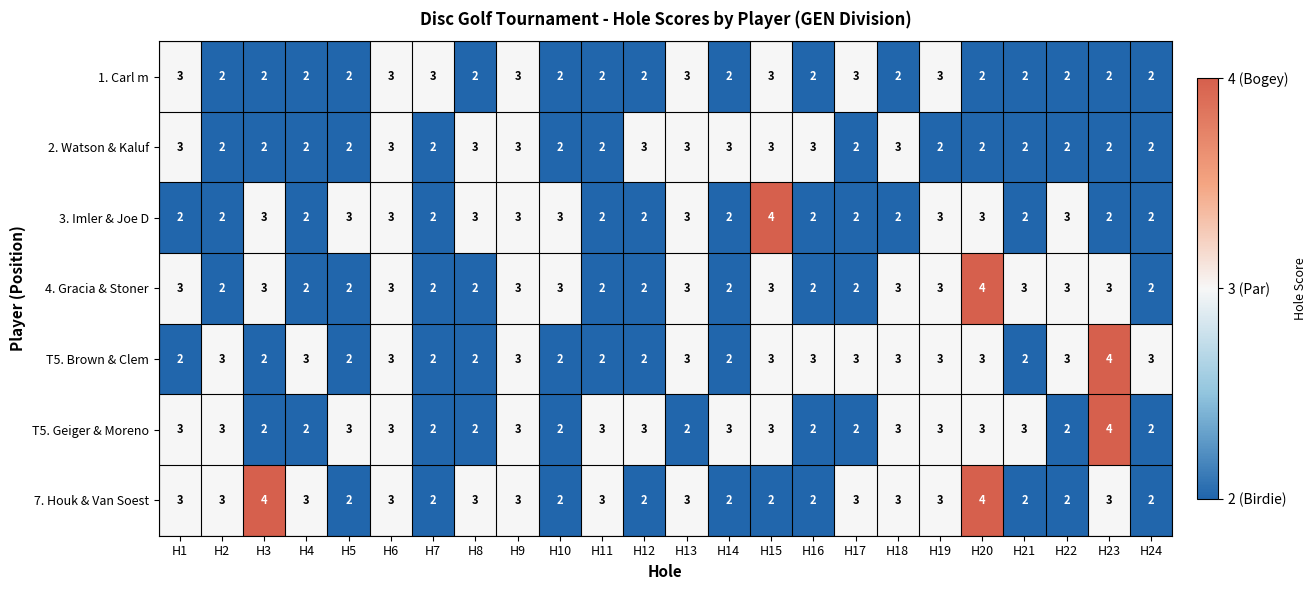

What is the maximum value for T5. Geiger & Moreno?

4